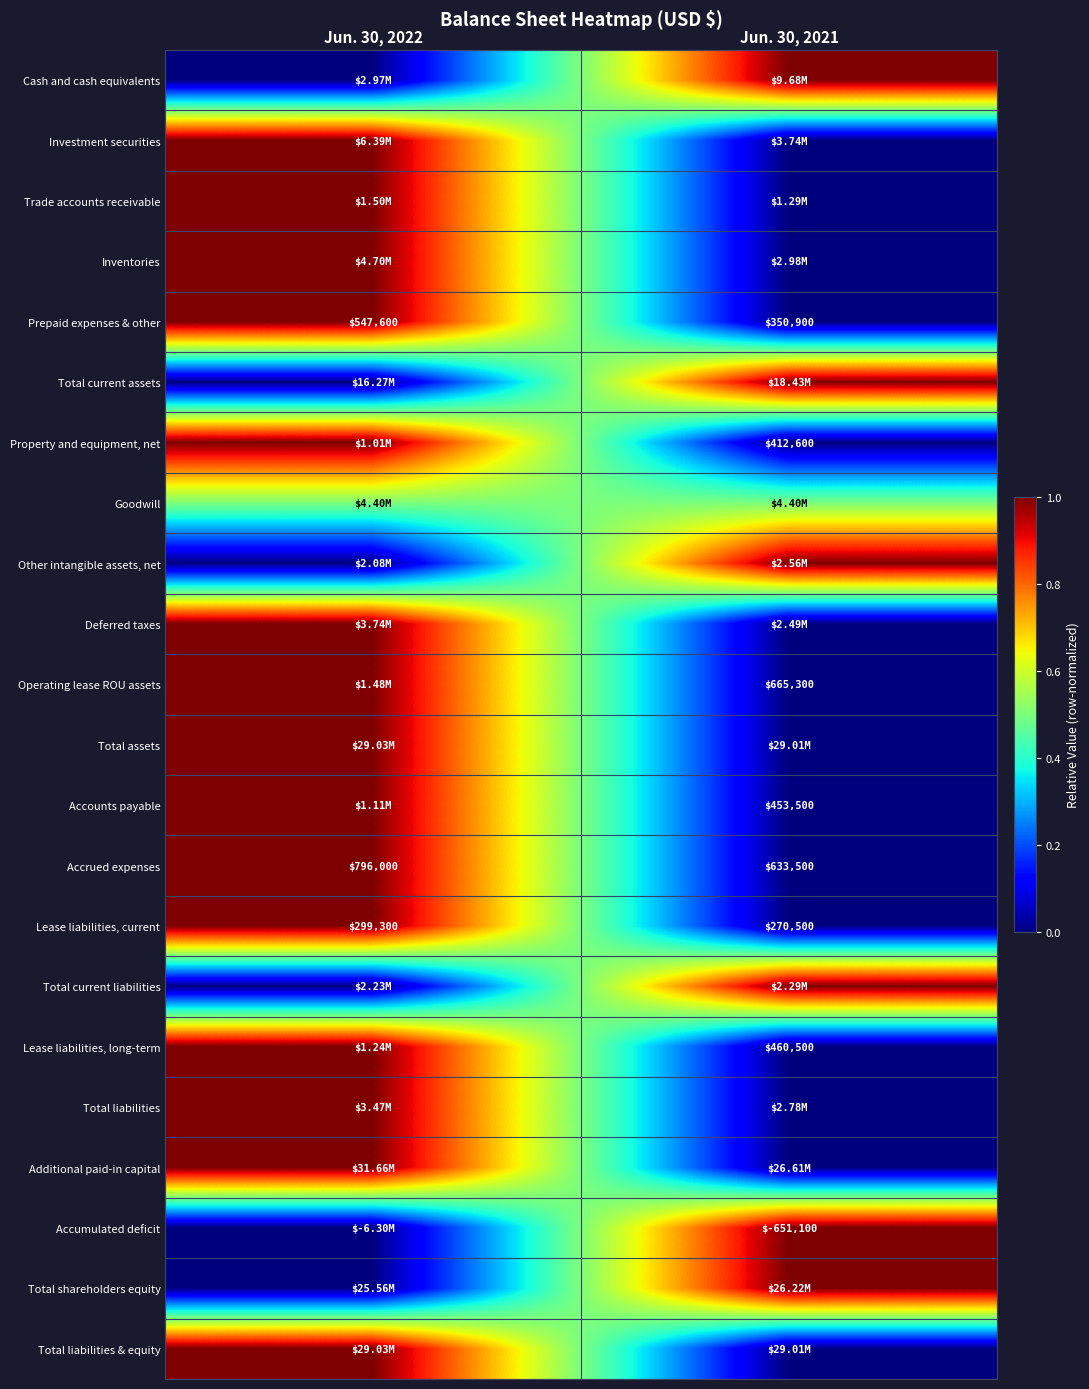

What is the difference between the Prepaid expenses & other values at Jun. 30, 2022 and Jun. 30, 2021?

196700.0